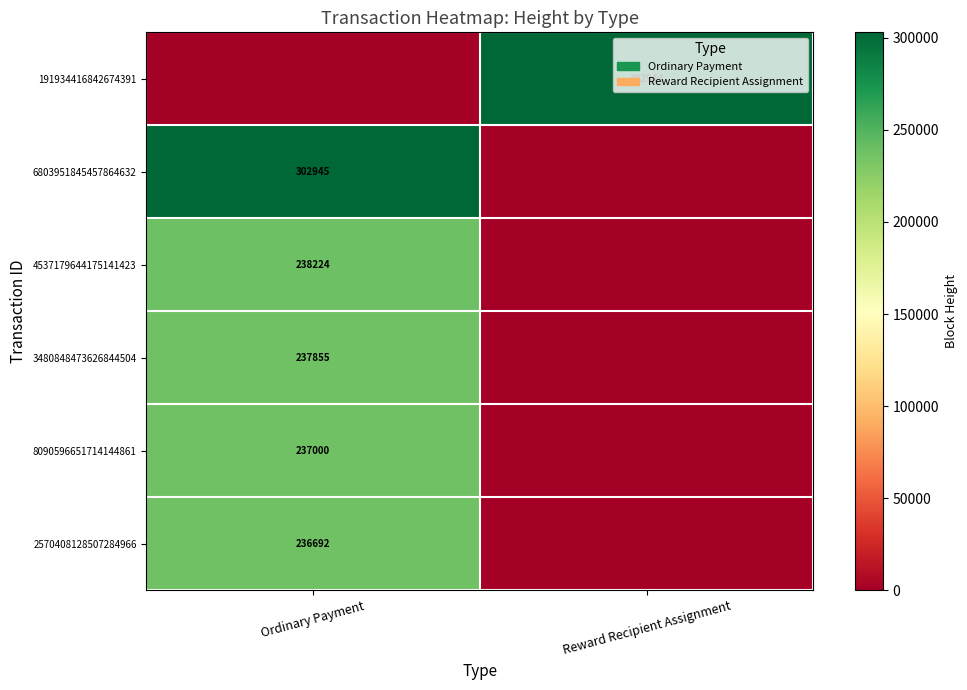

The value of 4537179644175141423 at Ordinary Payment is 238224. True or false?

True